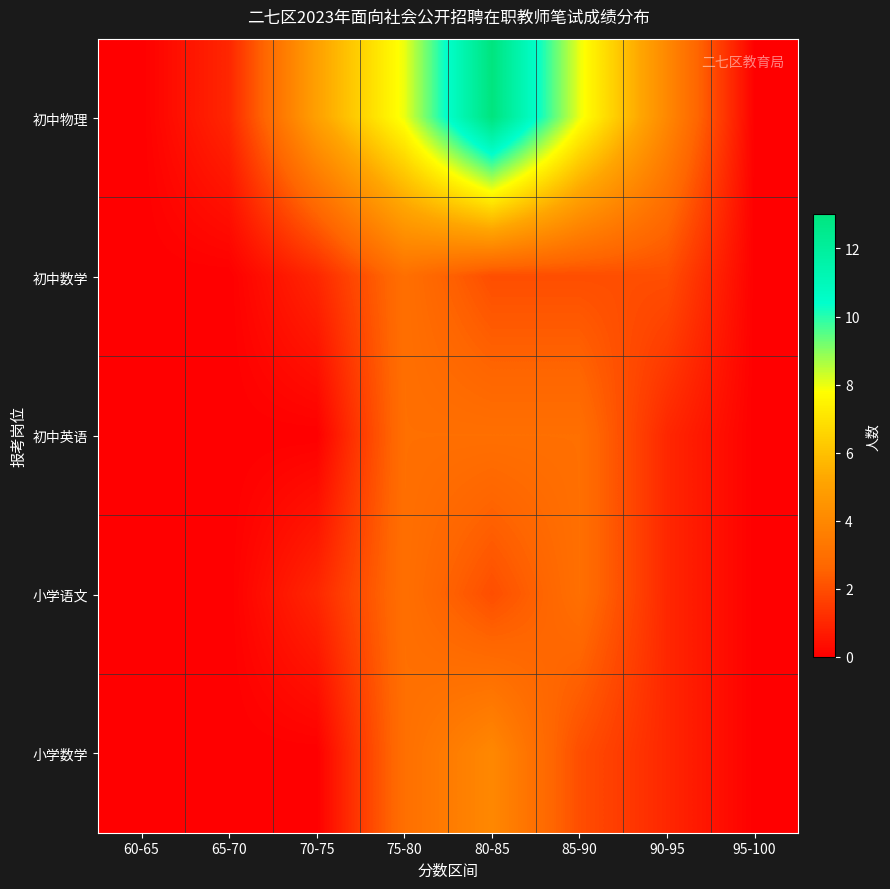

Which series has the largest range (max minus min)?

初中物理